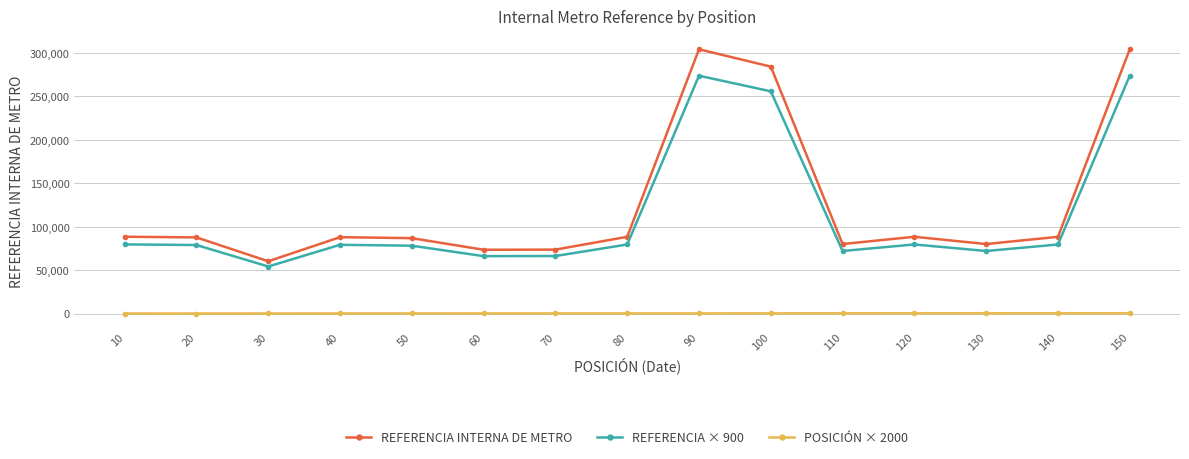

Read the REFERENCIA INTERNA DE METRO value at 140.

88367.0